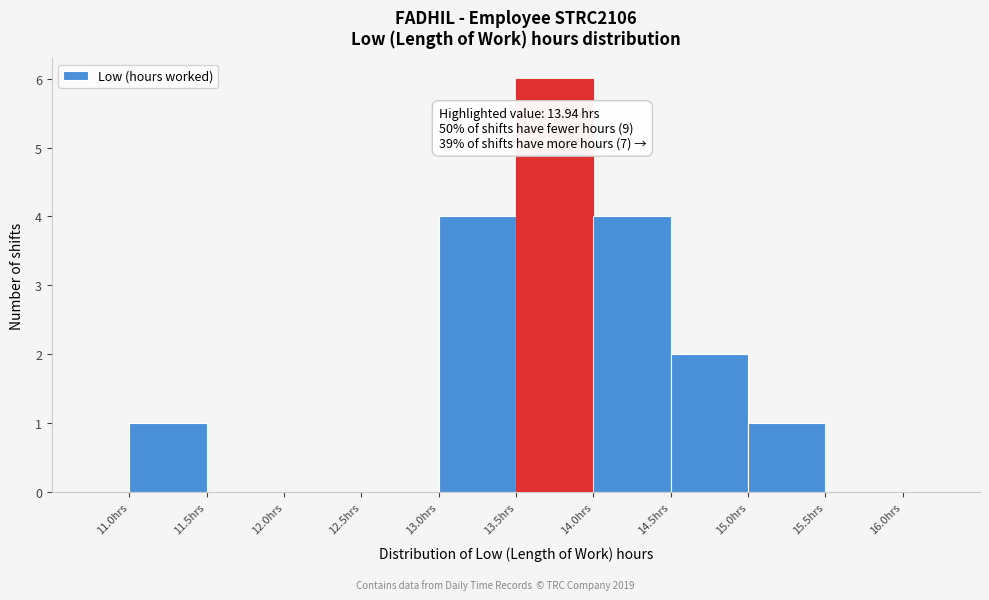

Over which range of the x-axis is the bar tallest?

13.5 to 14.0